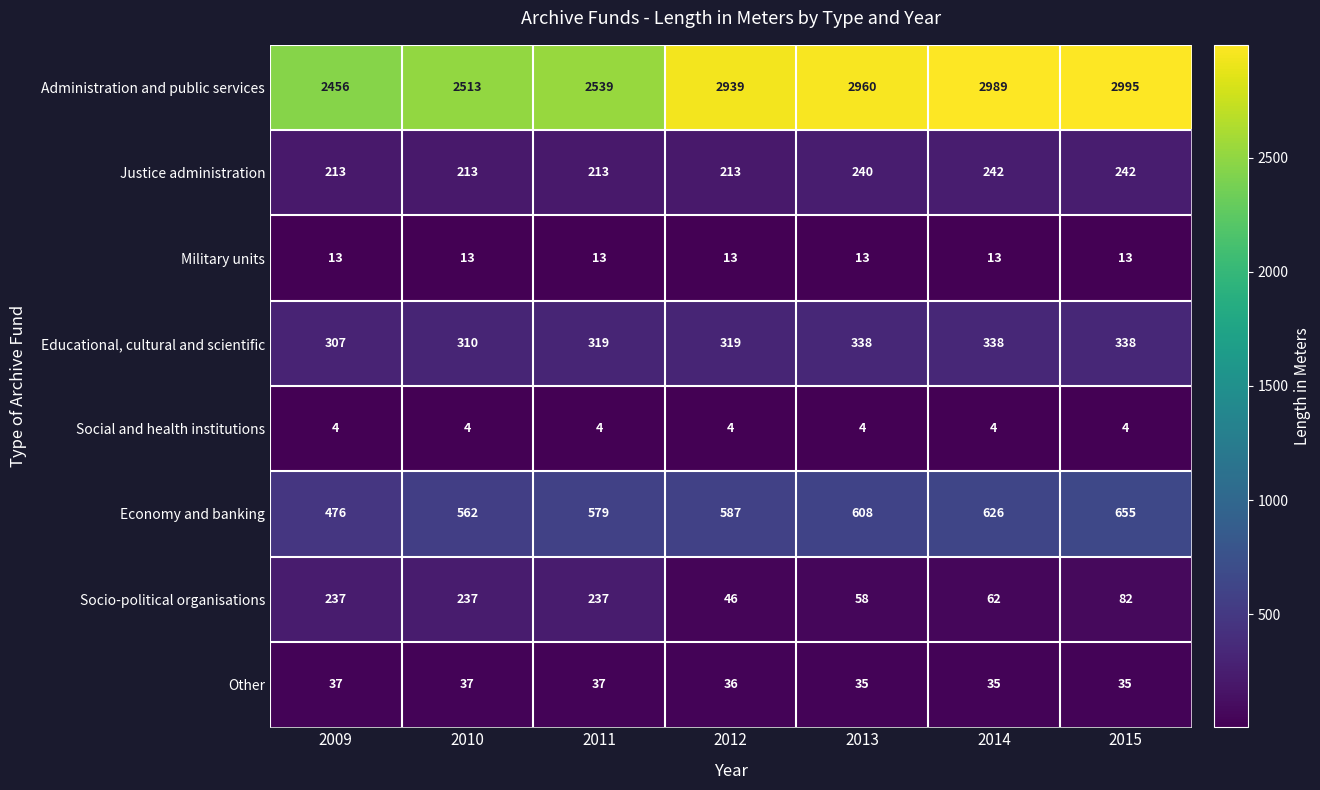

True or false: Other has a value of 37 at 2009.

True